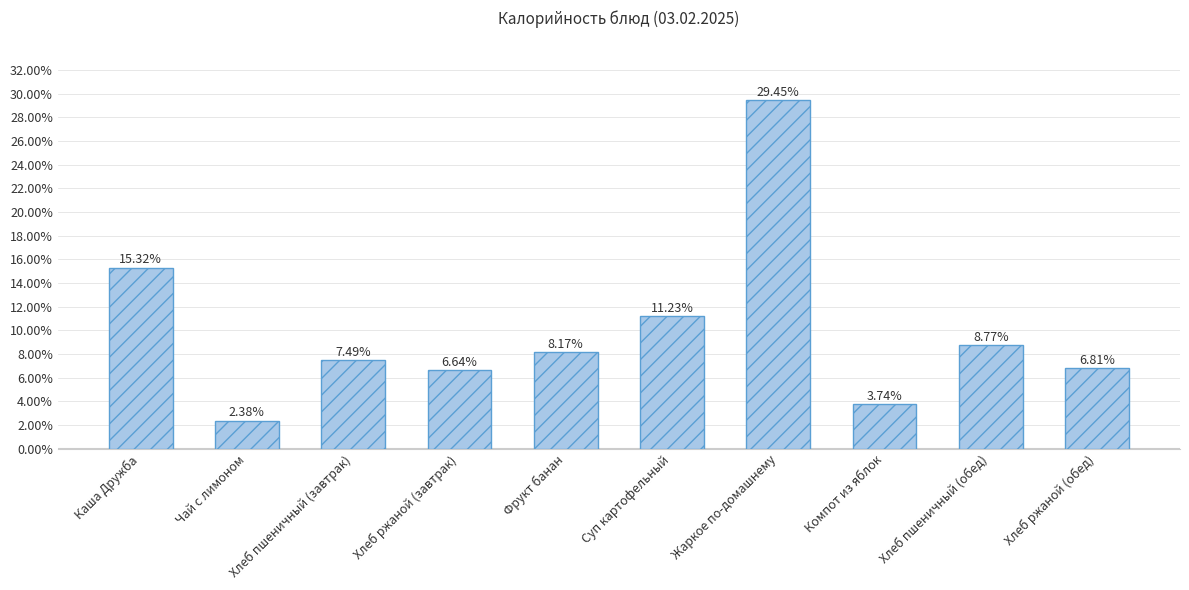

What is the label of the 8th bar from the left?

Компот из яблок